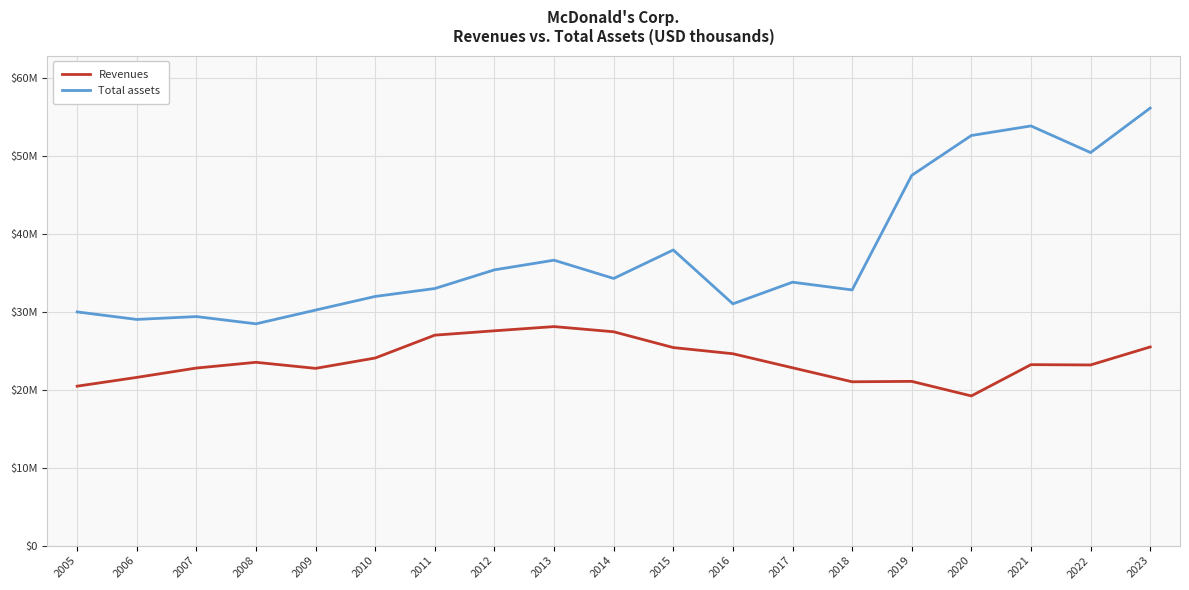

Where is the first local minimum for Total assets?

2006